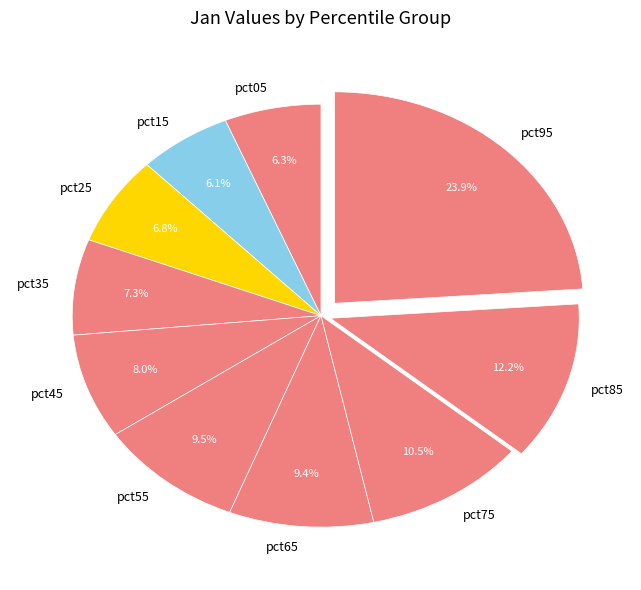

Between pct75 and pct05, which is larger?

pct75